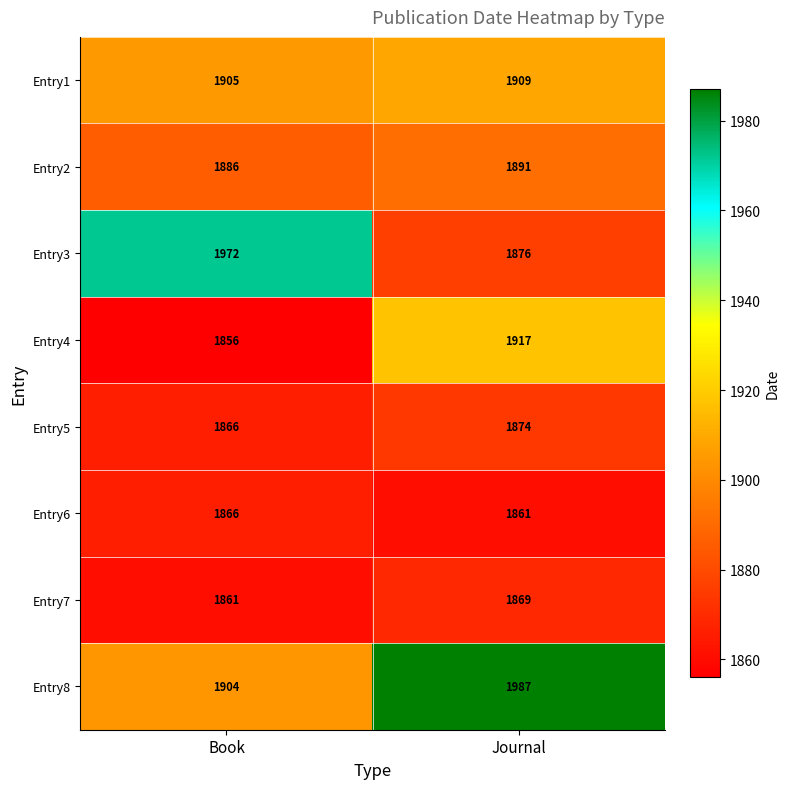

What is the total value across all series at Journal?

15184